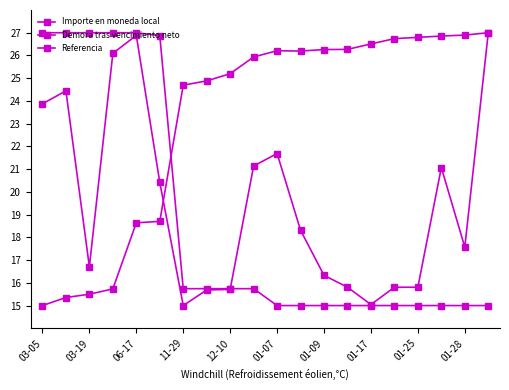

Rank the series by their average value, from highest to lowest.

Referencia, Importe en moneda local, Demora tras vencimiento neto